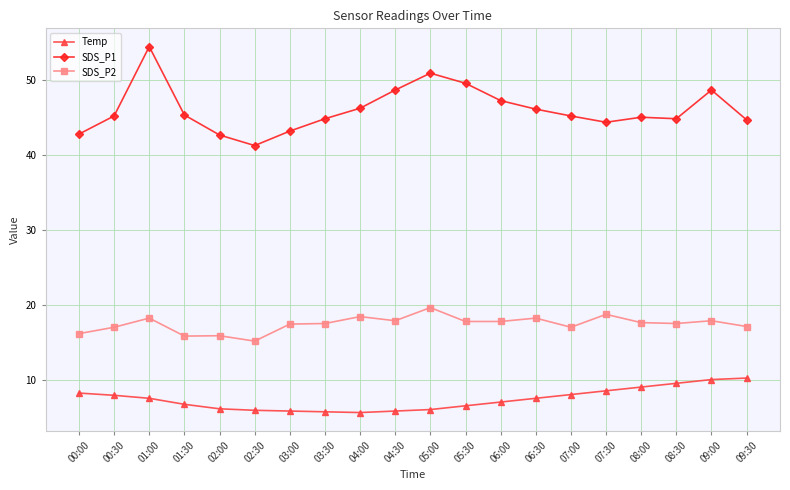

What is the minimum value for Temp?

5.6